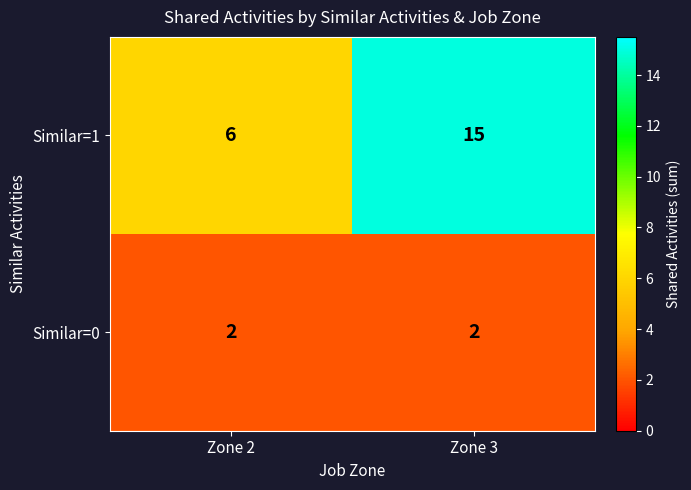

Reading left to right, what are all the values shown in this chart?

Similar=1: 6	15
Similar=0: 2	2